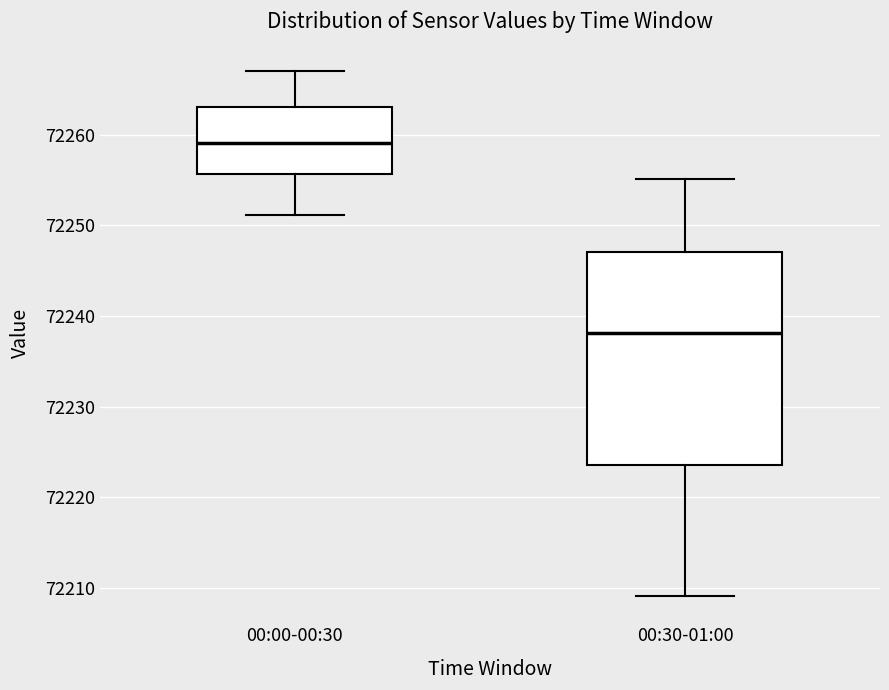

Comparing the boxes themselves (not the whiskers), which one is the tallest?

00:30-01:00